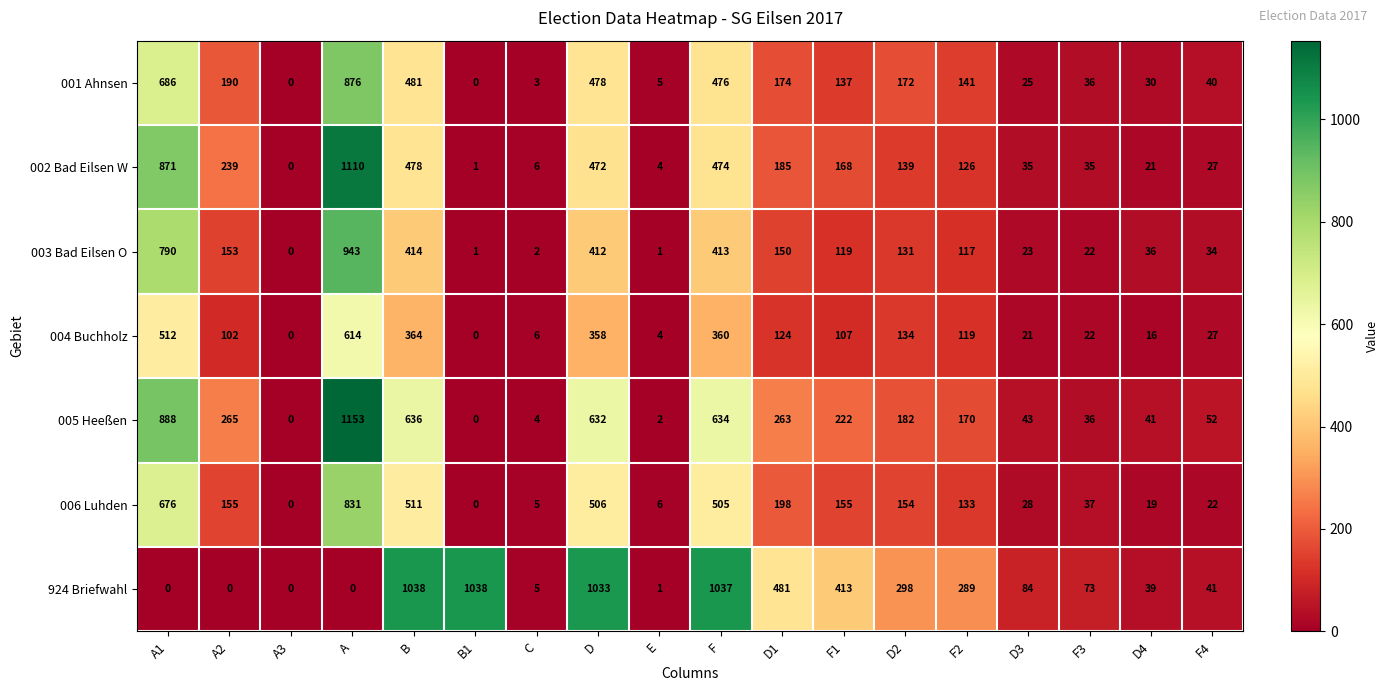

Which series has the largest range (max minus min)?

005 Heeßen